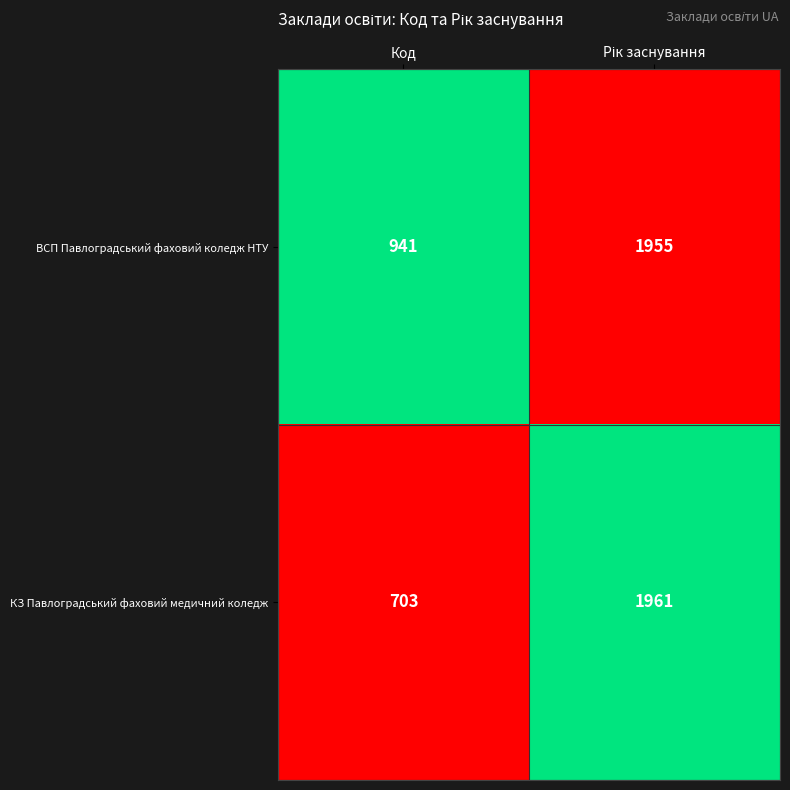

The value of КЗ Павлоградський фаховий медичний коледж at Код is 365. True or false?

False